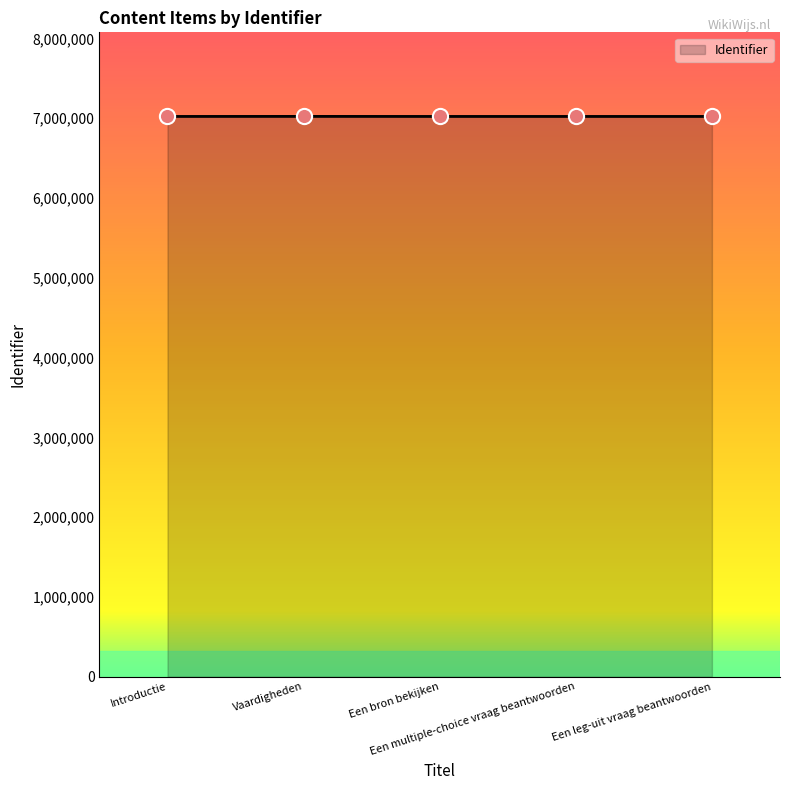

What is the ratio of the value at Vaardigheden to the value at Introductie?

1.0